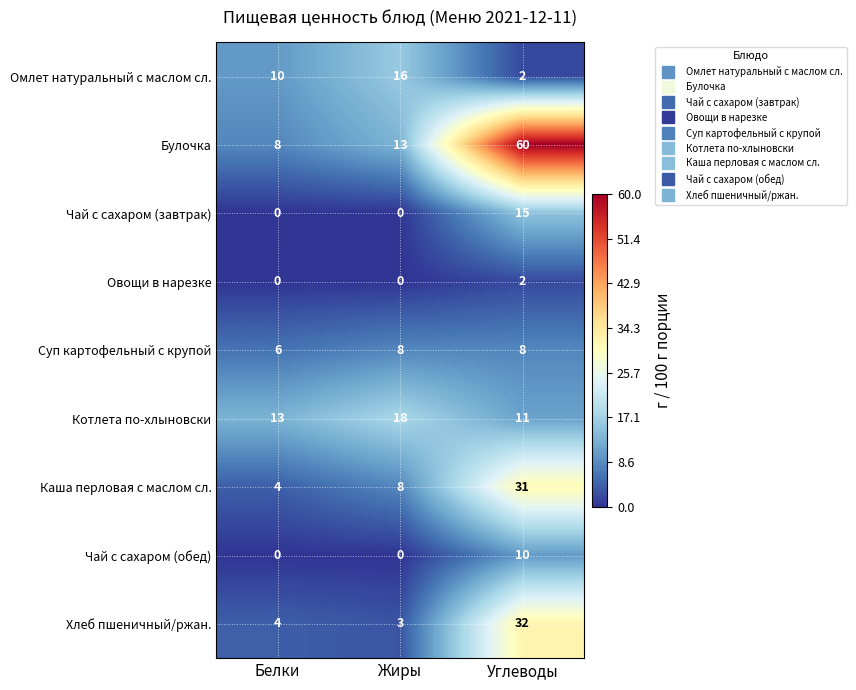

The Каша перловая с маслом сл. series shows 4 at Белки. True or false?

True